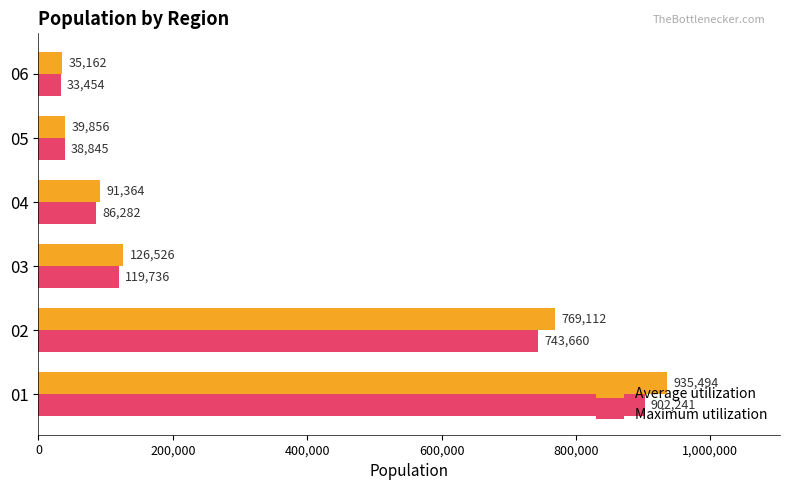

What is the spread (max minus min) of values at 03?

6790